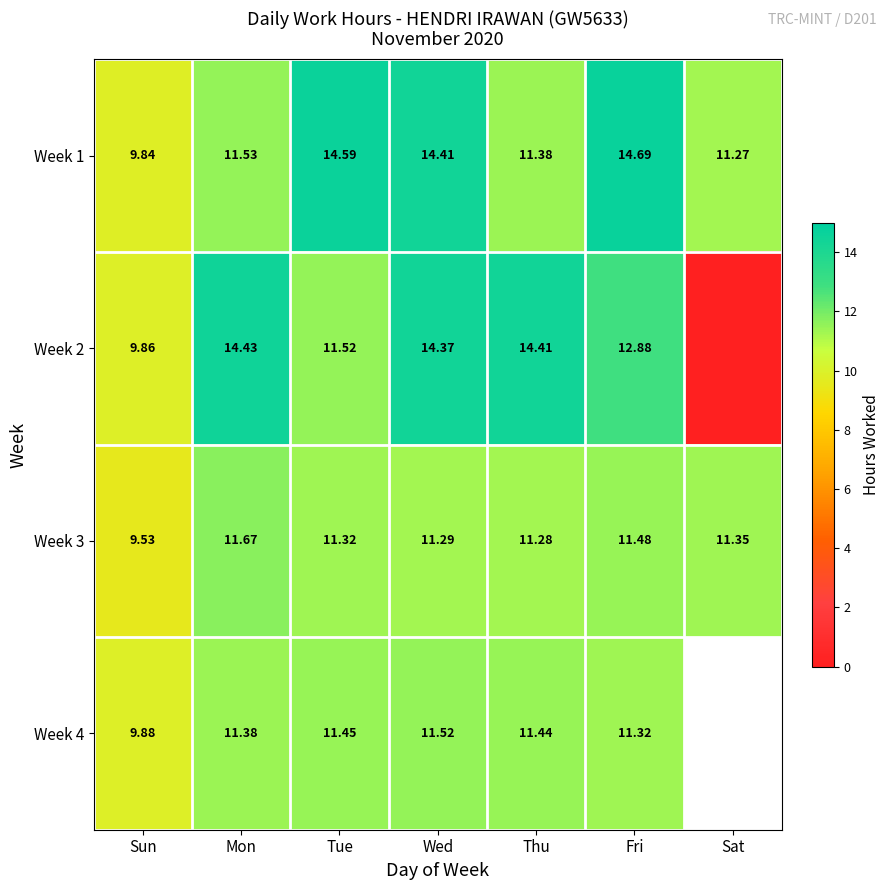

How many data points in Week 3 are less than 11?

1